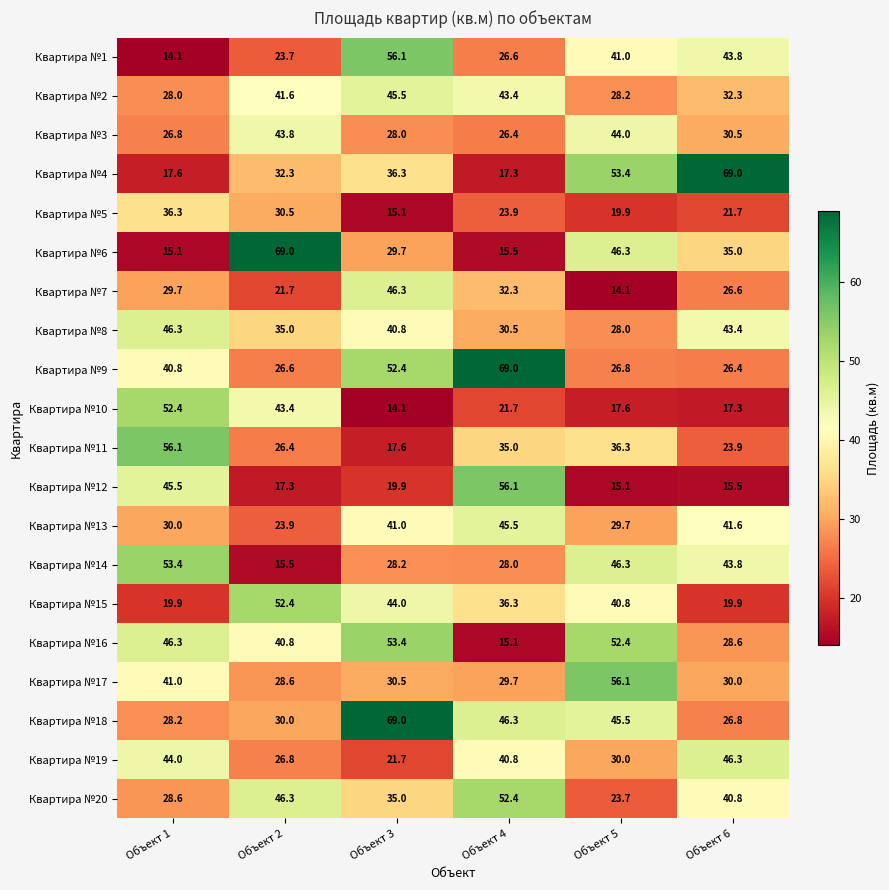

What is the maximum value shown in the chart?

69.0